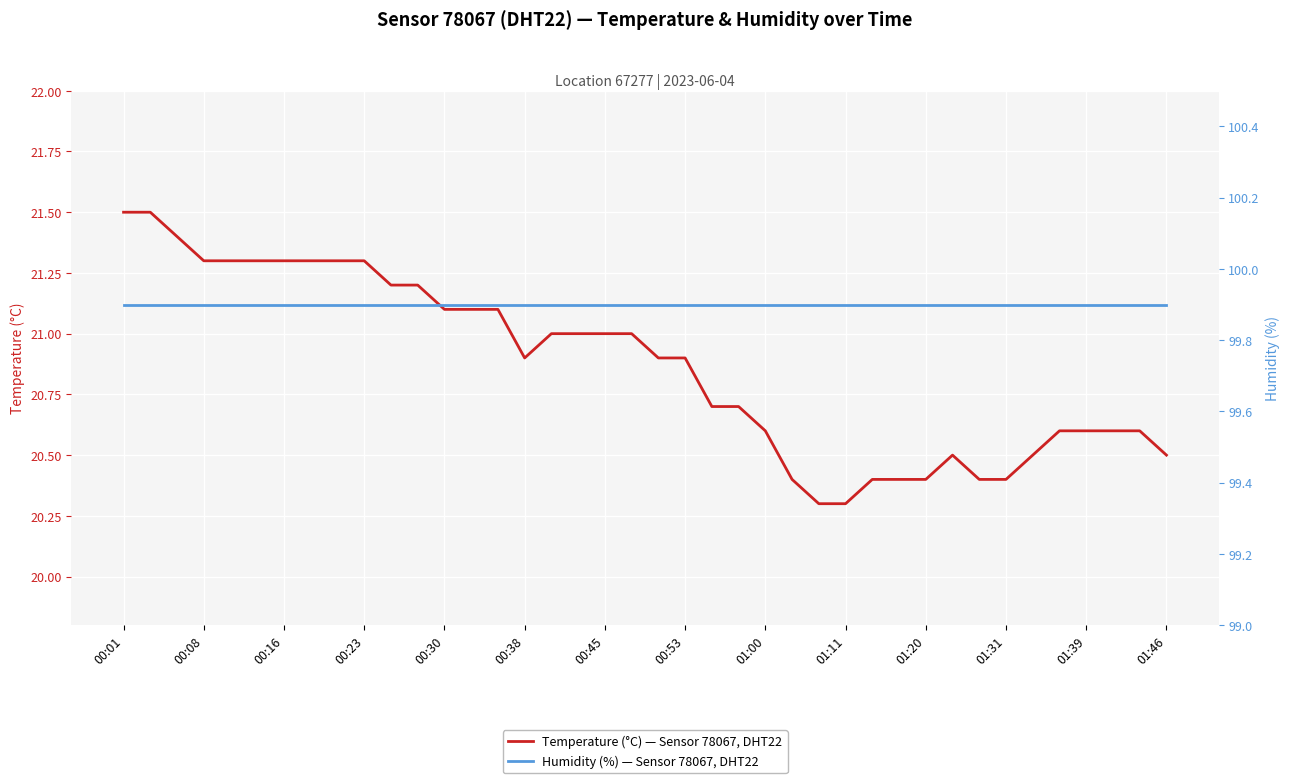

What is the spread (max minus min) of values at 31?

79.4